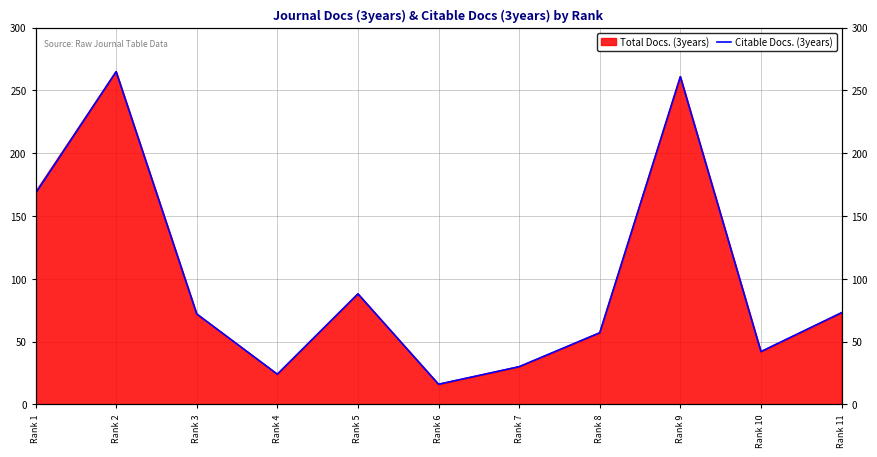

How many interior local peaks (higher than both neighbors) does the data have?

3